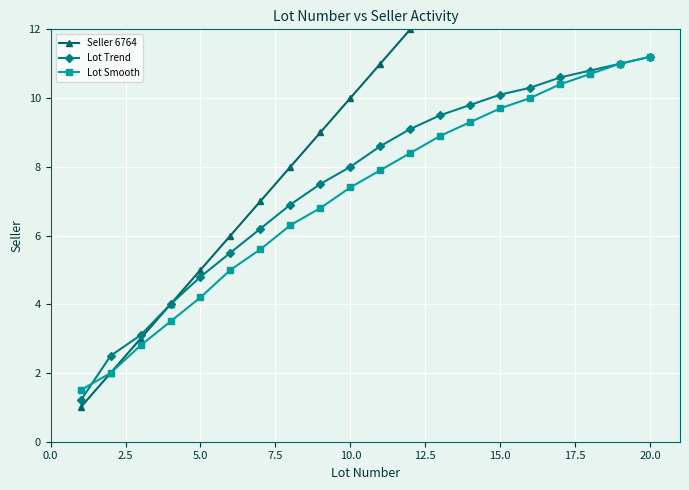

The Lot Smooth series shows 19.0 at 20.0. True or false?

False